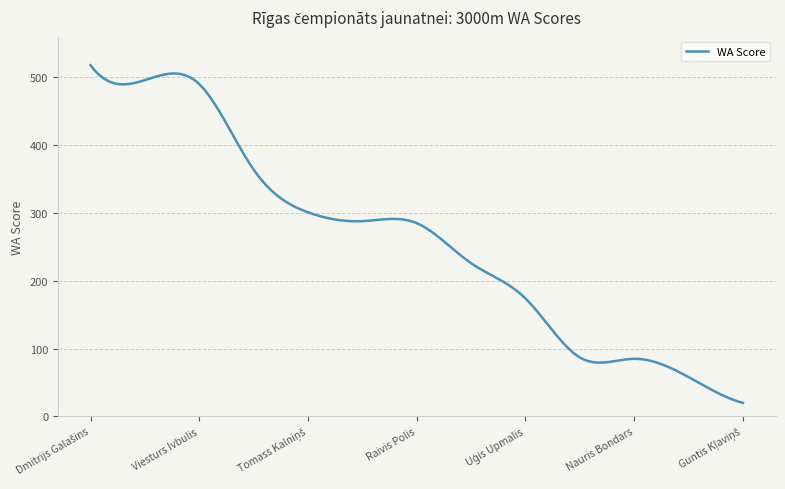

What is the maximum value shown in the chart?

518.0